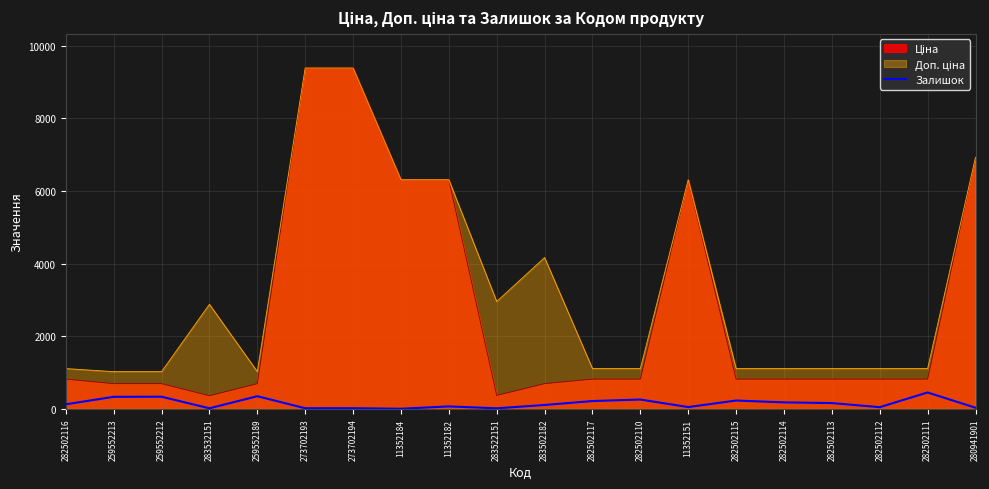

How many data points are above 125?

9